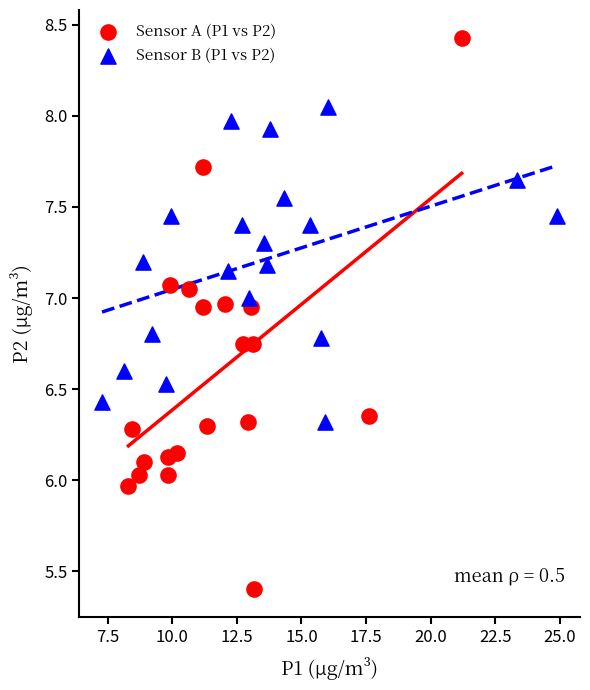

Which series contains the lowest Y value?

Sensor A (P1 vs P2)